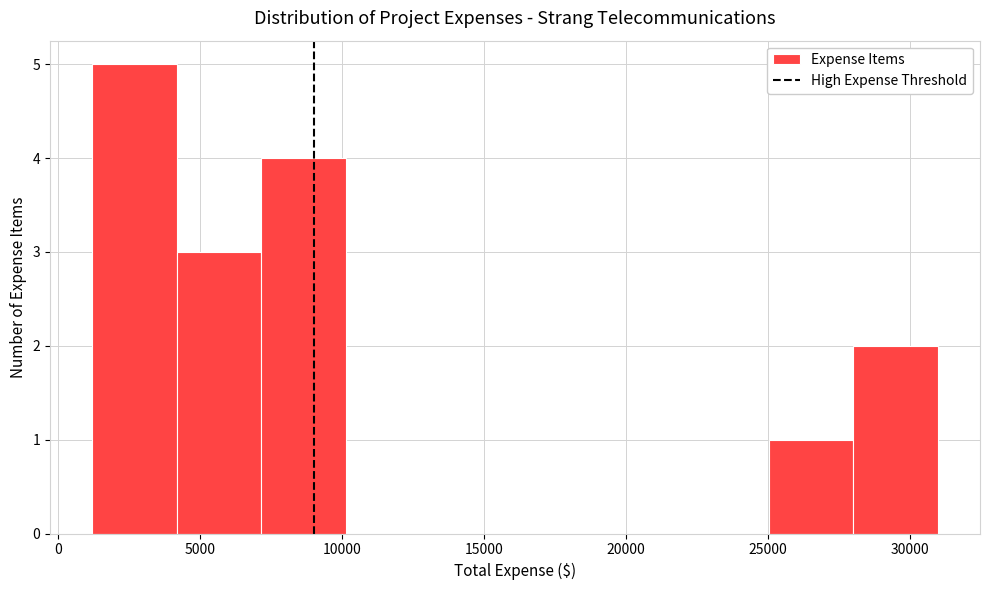

How tall is the bar that spans 28000 to 31000 on the x-axis? Neither the bar edges nor the heights are printed on the chart, so give them approximately, as read against the axes.

2